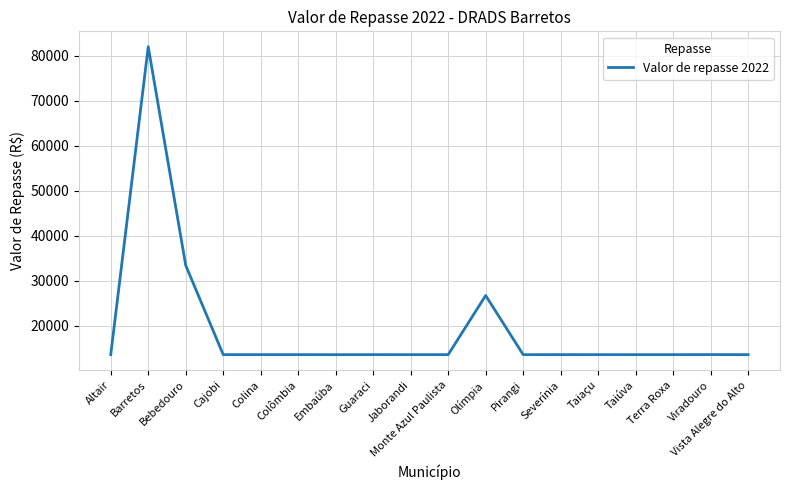

Approximately how many times larger is the value at Guaraci compared to Colômbia?

1.0